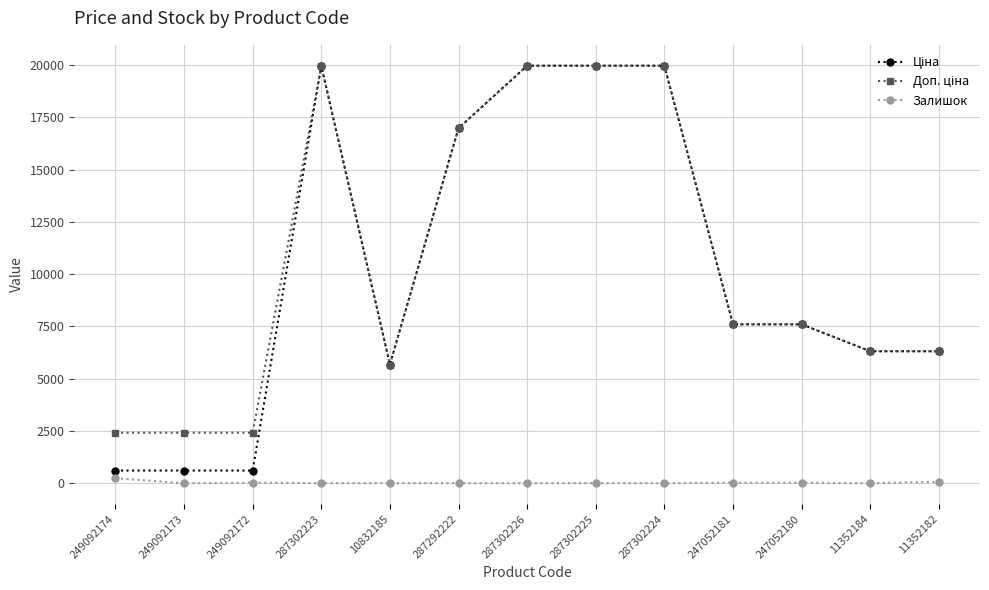

At how many categories does at least one series exceed 18737?

4